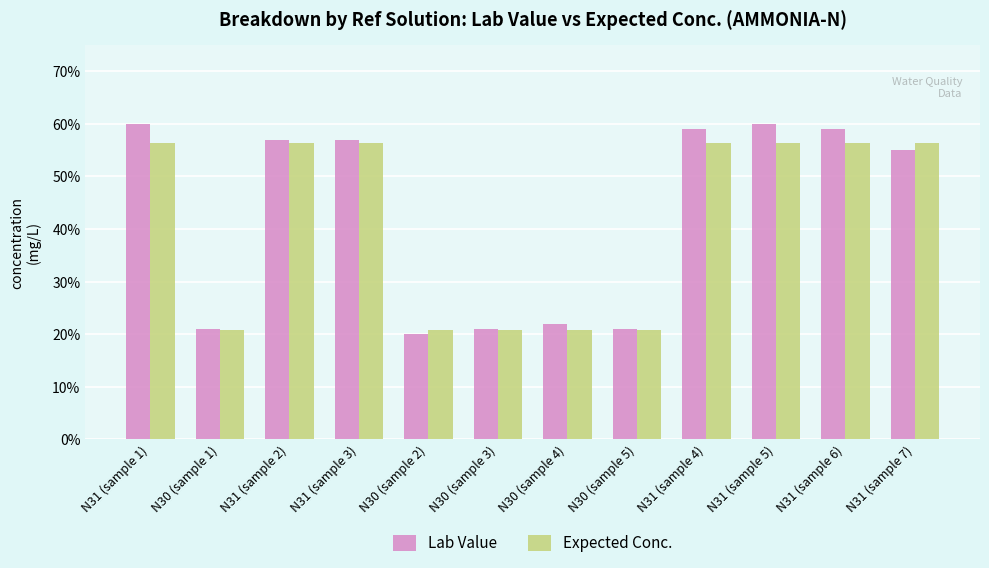

What is the label of the 7th bar from the right?

N30 (sample 3)